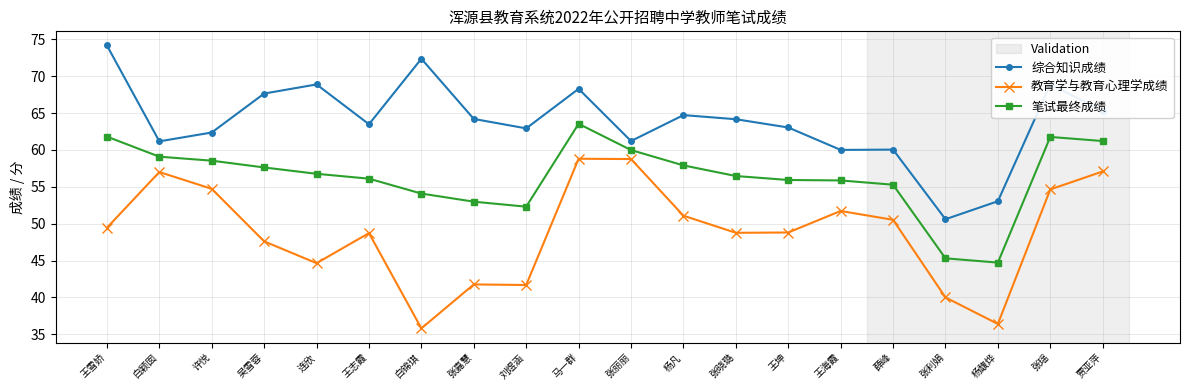

In 教育学与教育心理学成绩, how many points are lower than both neighbors (excluding endpoints)?

5